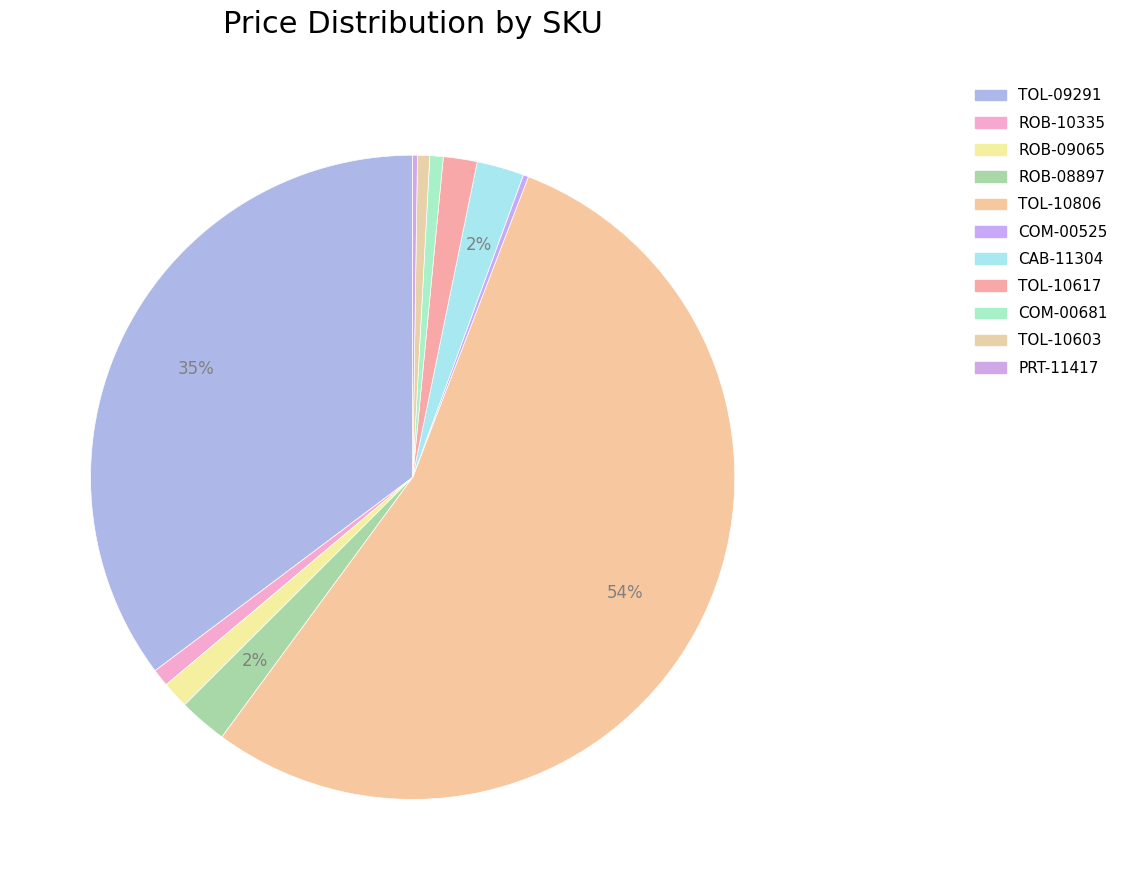

Does any single category account for the majority?

Yes